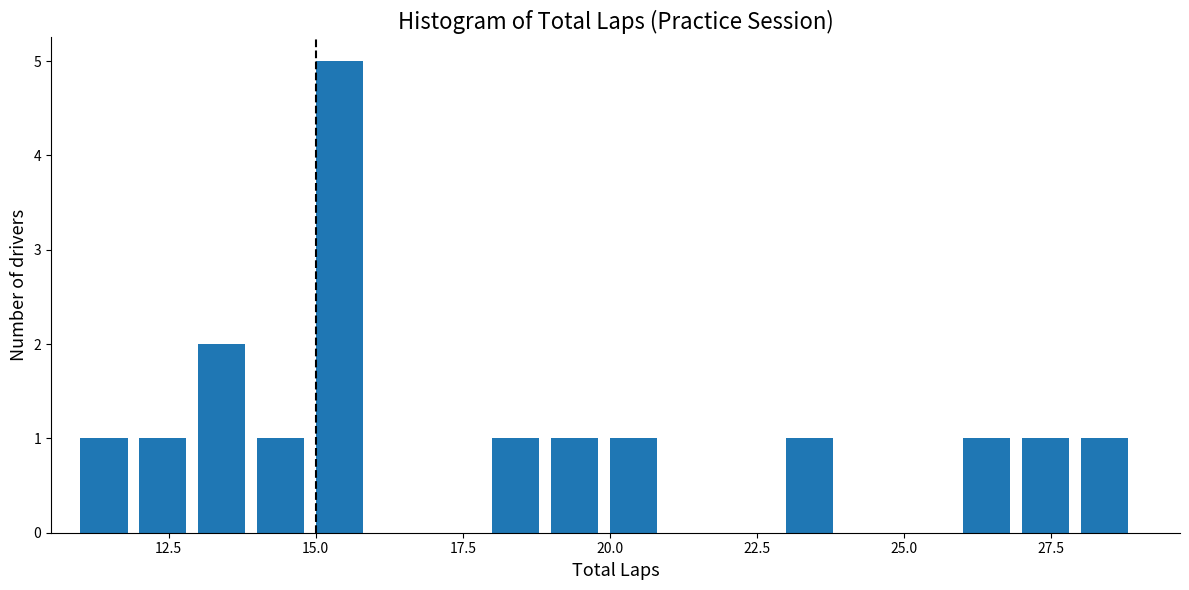

Around what value on the x-axis is the tallest bar? Give the approximate position of its centre, as read against the axis.

15.5